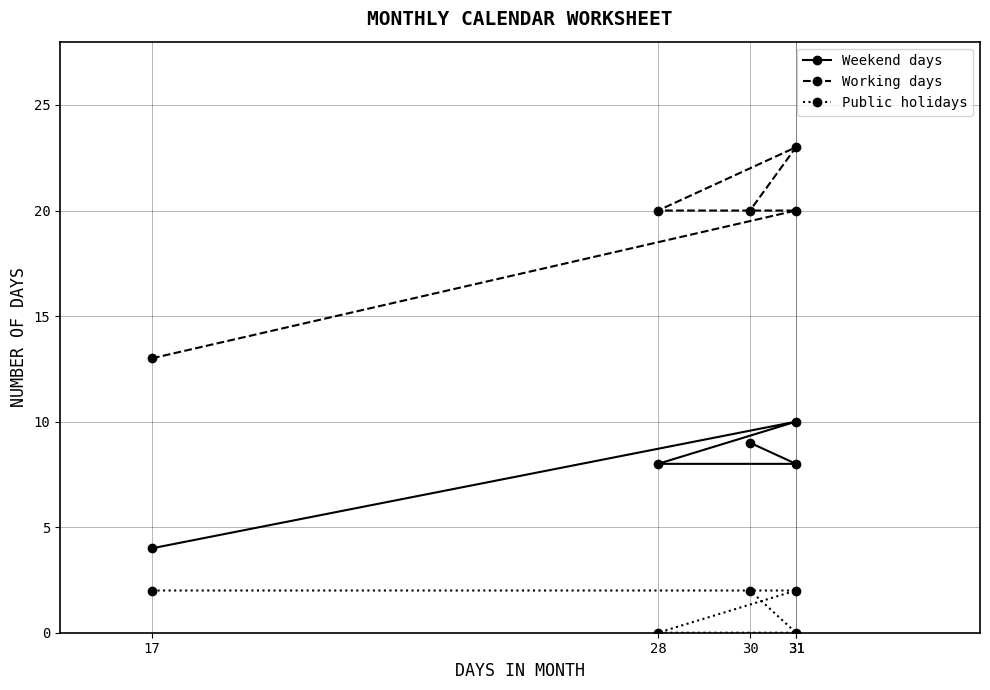

Where does the Weekend days series first go above 8?

31